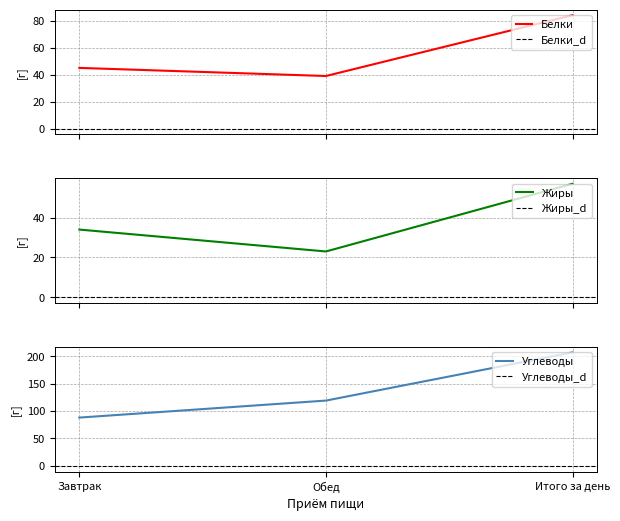

What is the difference between the Углеводы values at Итого за день and Обед?

88